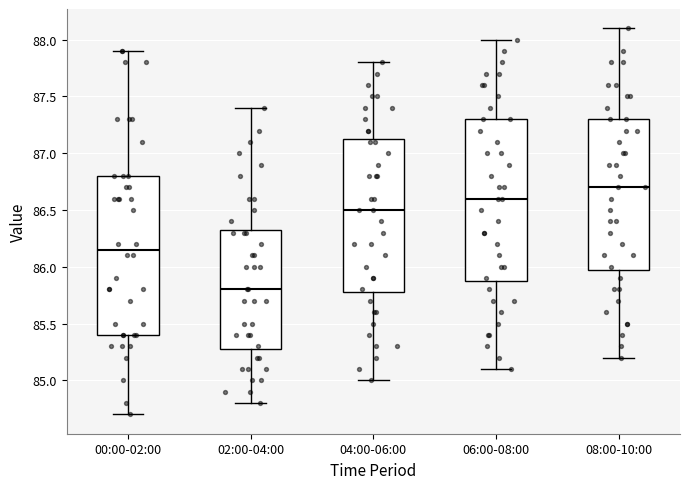

Reading left to right, transcribe this box plot: for each box, give where its median line is, the range the box spans, and where its two whiskers end, as read against the y-axis. The values are not printed on the chart, so give them approximately, as read against the axis.

00:00-02:00: median 86.15, box 85.40 to 86.80, whiskers 84.70 to 87.90
02:00-04:00: median 85.80, box 85.30 to 86.35, whiskers 84.80 to 87.40
04:00-06:00: median 86.50, box 85.80 to 87.15, whiskers 85.00 to 87.80
06:00-08:00: median 86.60, box 85.90 to 87.30, whiskers 85.10 to 88.00
08:00-10:00: median 86.70, box 86.00 to 87.30, whiskers 85.20 to 88.10